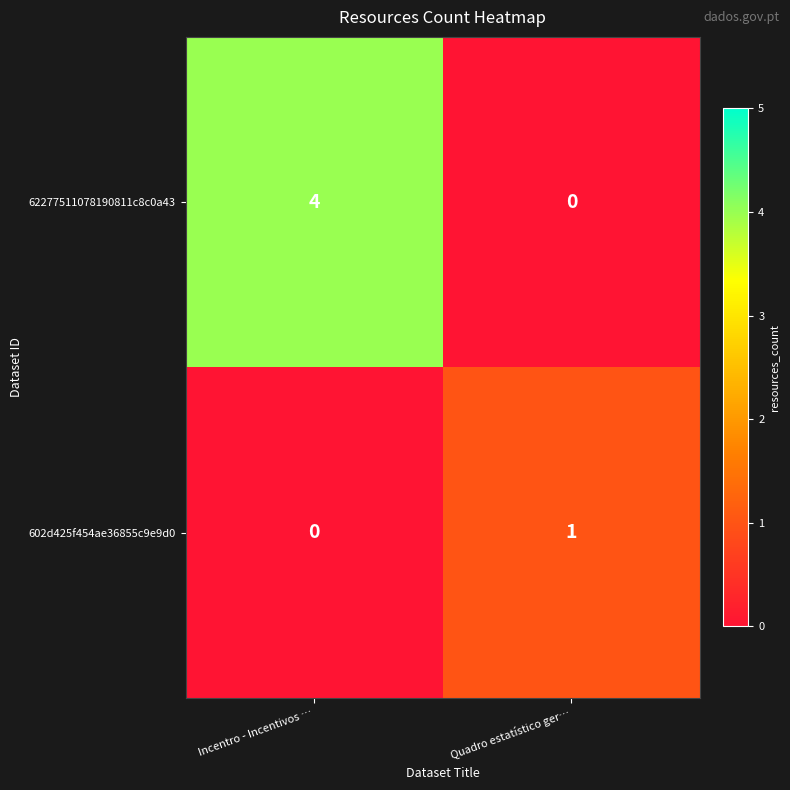

At which category is the sum across all series the highest?

Incentro - Incentivos …